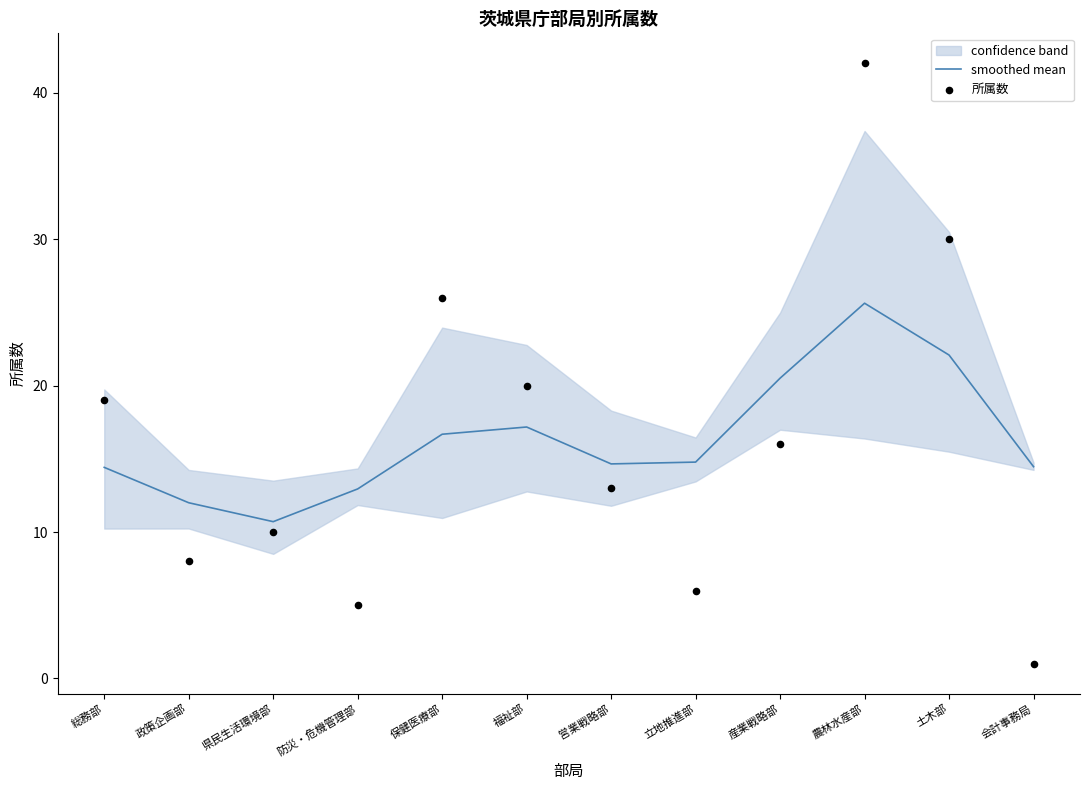

At which category is the sum across all series the highest?

農林水産部